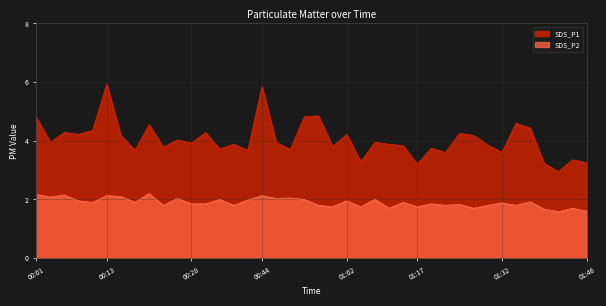

Where does the SDS_P1 series first go above 3?

00:01